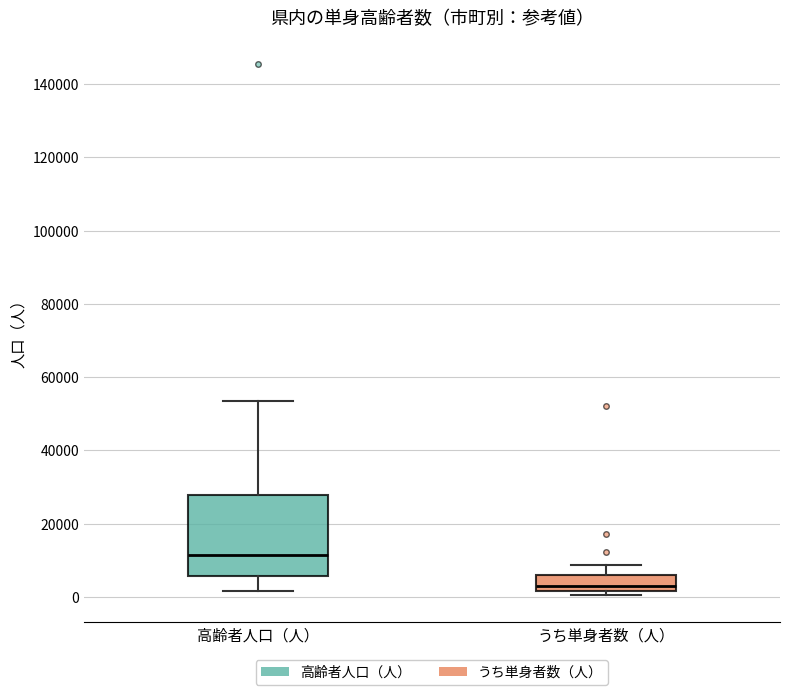

Which box has the lowest median line?

うち単身者数（人）